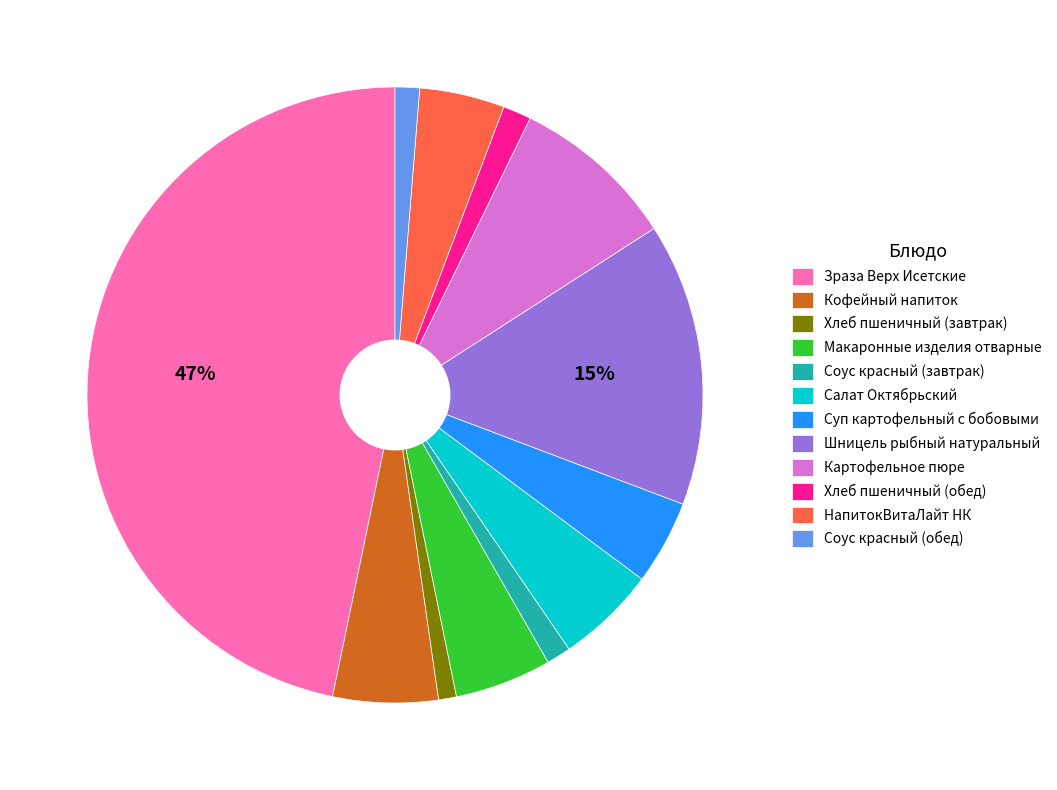

Does Картофельное пюре account for over 50% of the chart?

No